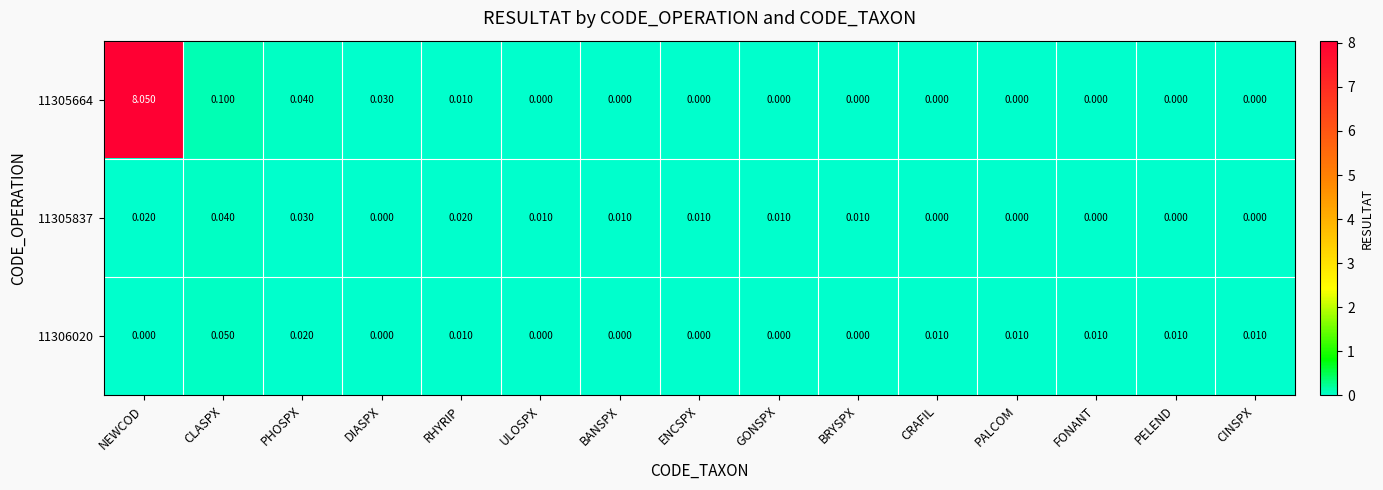

At which category is the sum across all series the highest?

NEWCOD